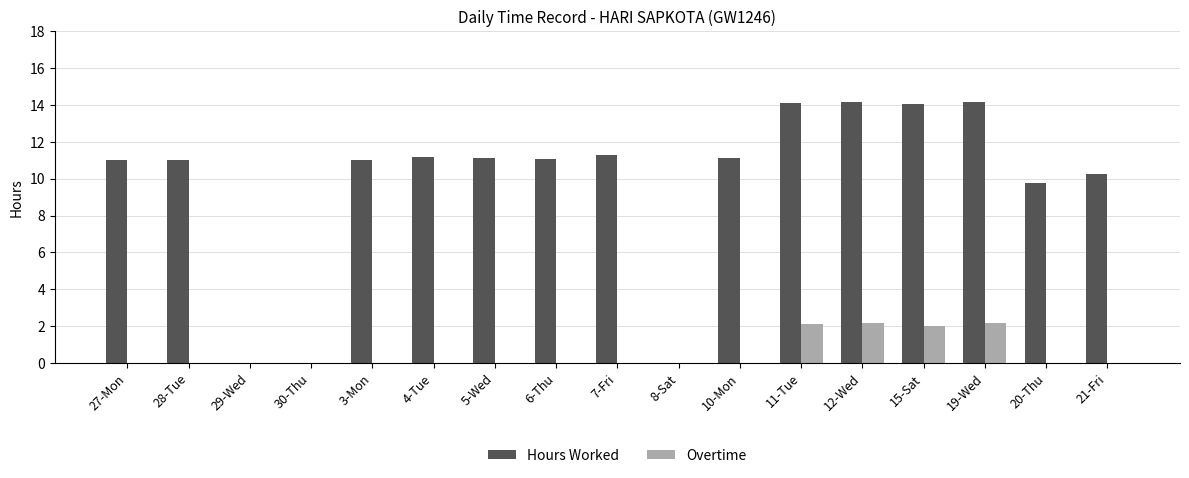

The value of Hours Worked at 29-Wed is 0.0. True or false?

True